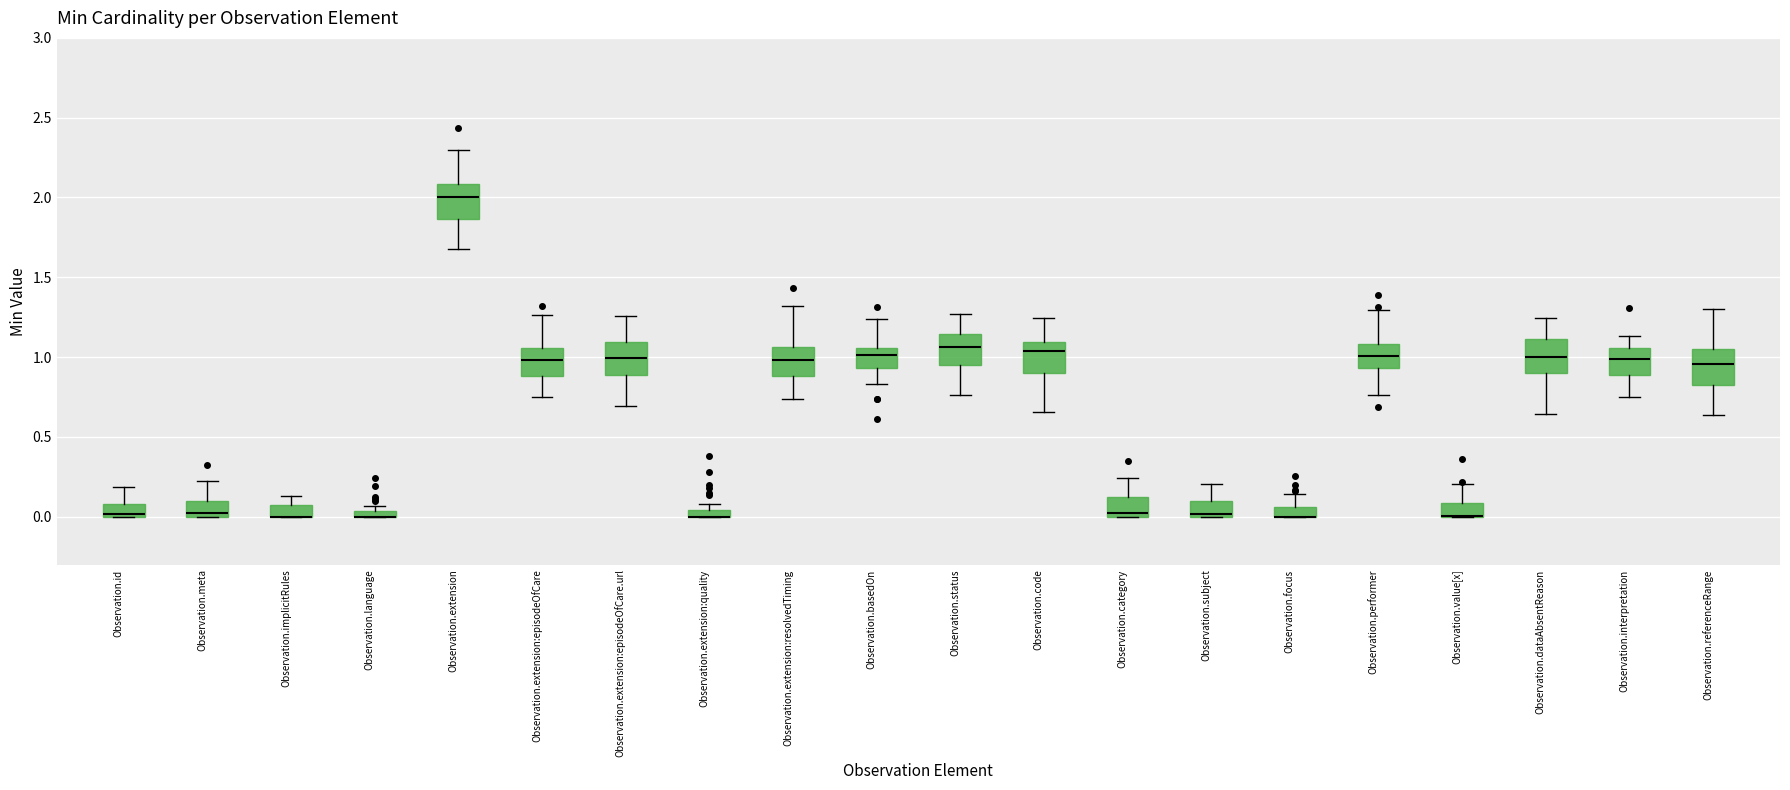

Where is the upper edge of the box for Observation.implicitRules on the y-axis? The values are not printed on the chart, so give them approximately, as read against the axis.

0.05